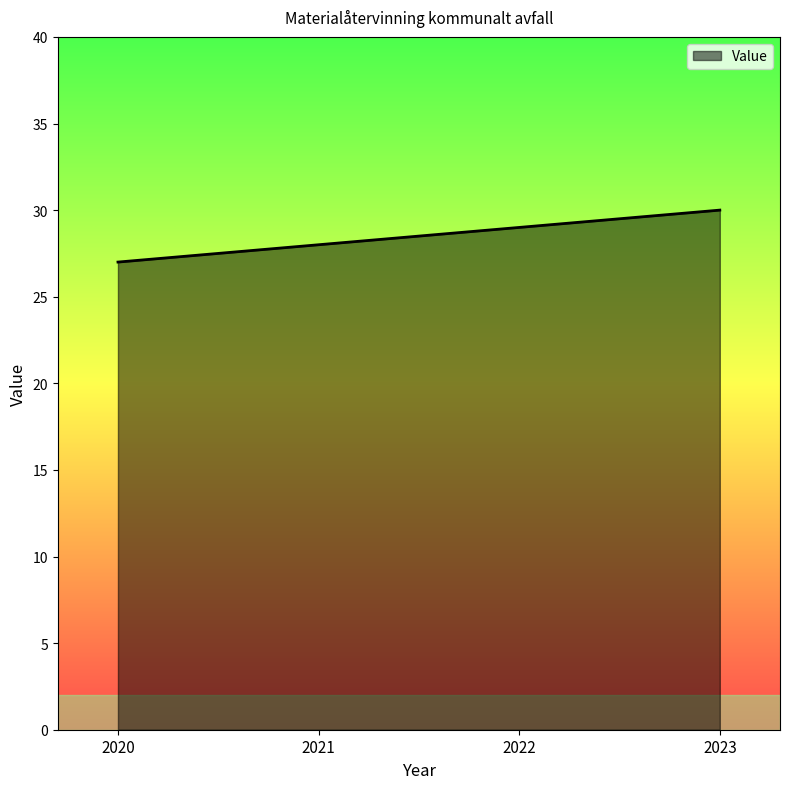

True or false: there are more than 1 points higher than both neighbors.

False